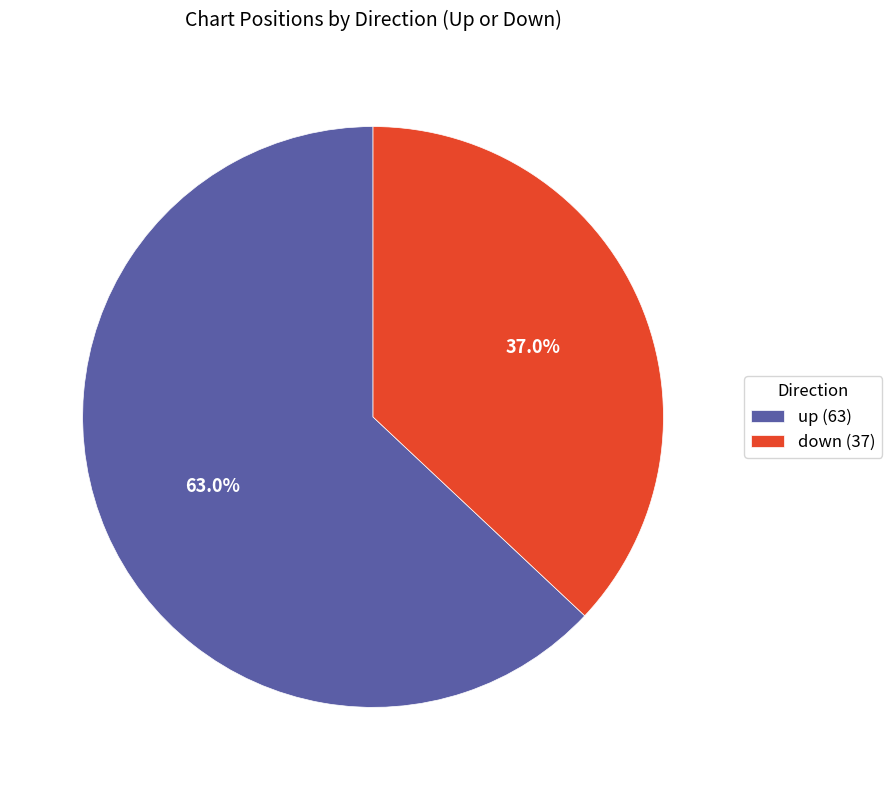

Rank the categories by value from highest to lowest.

up, down